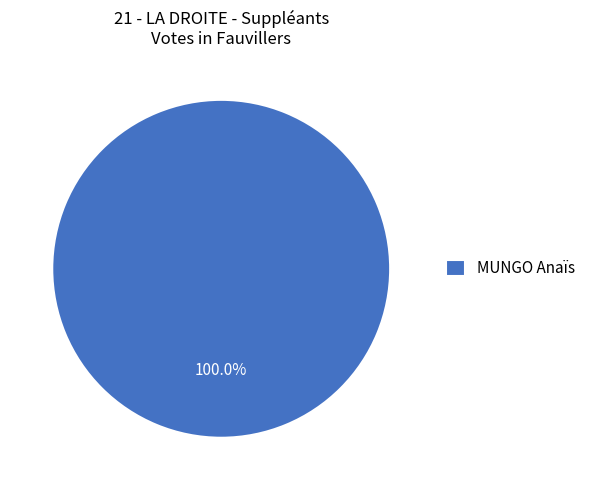

How many slices are in this pie chart?

1